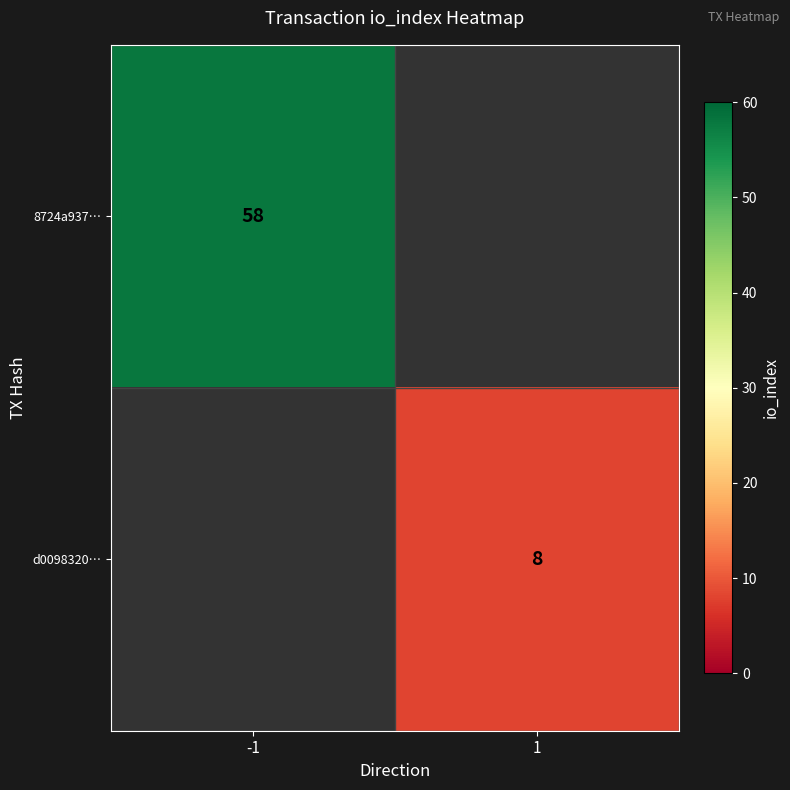

Is the value of 8724a937… at -1 greater than the value of d0098320… at 1?

Yes